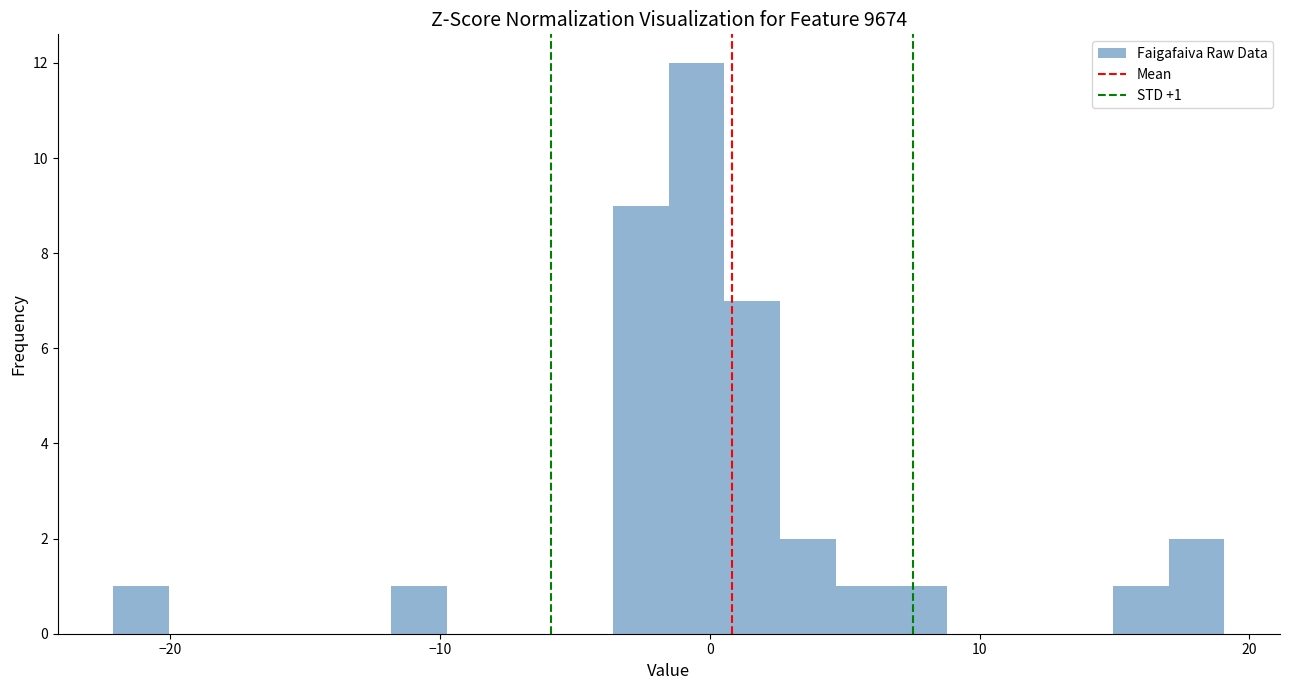

Around what value on the x-axis is the tallest bar? Give the approximate position of its centre, as read against the axis.

0